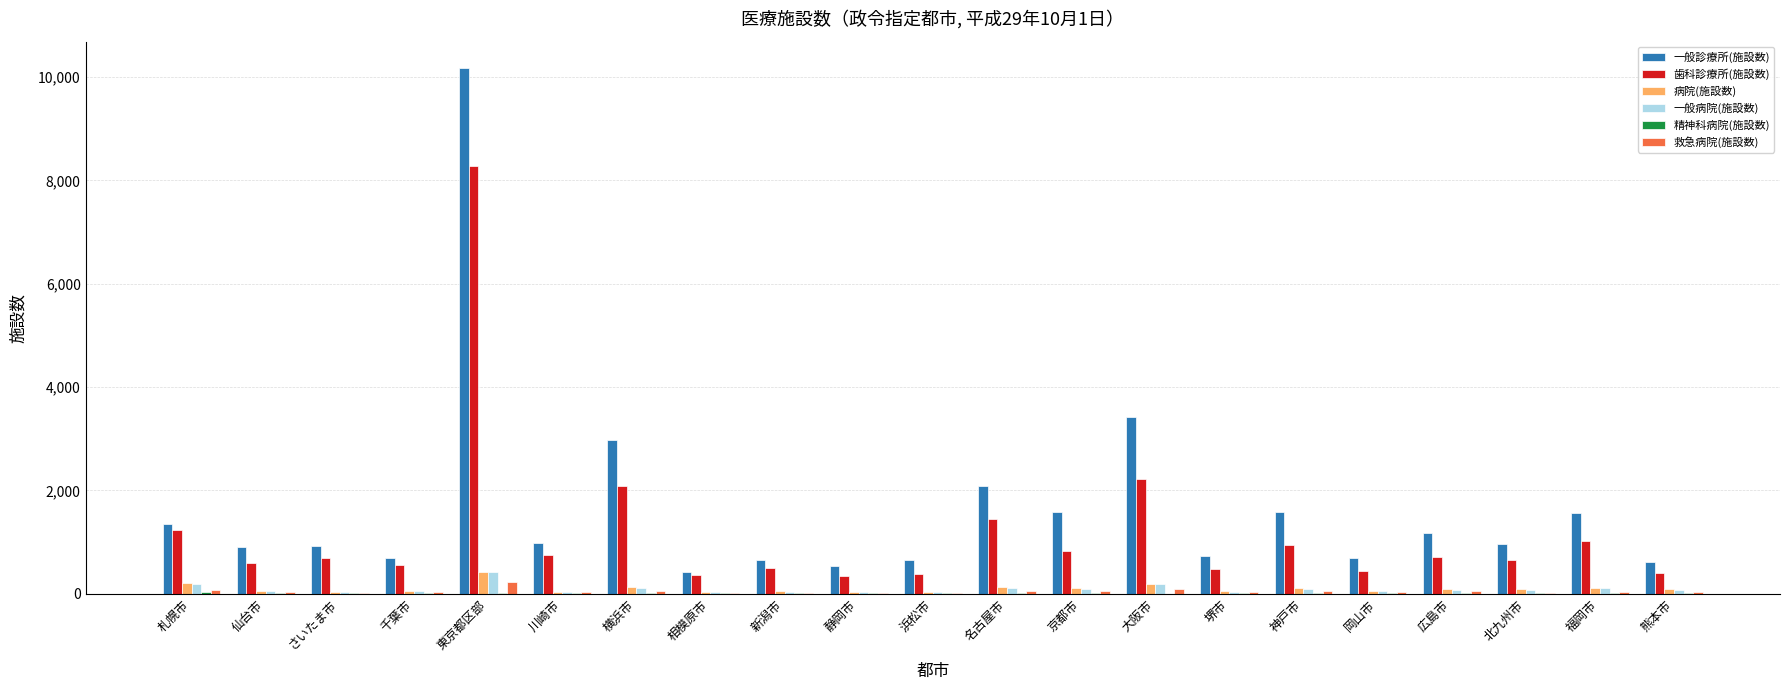

At which label does 歯科診療所(施設数) first exceed 681?

札幌市